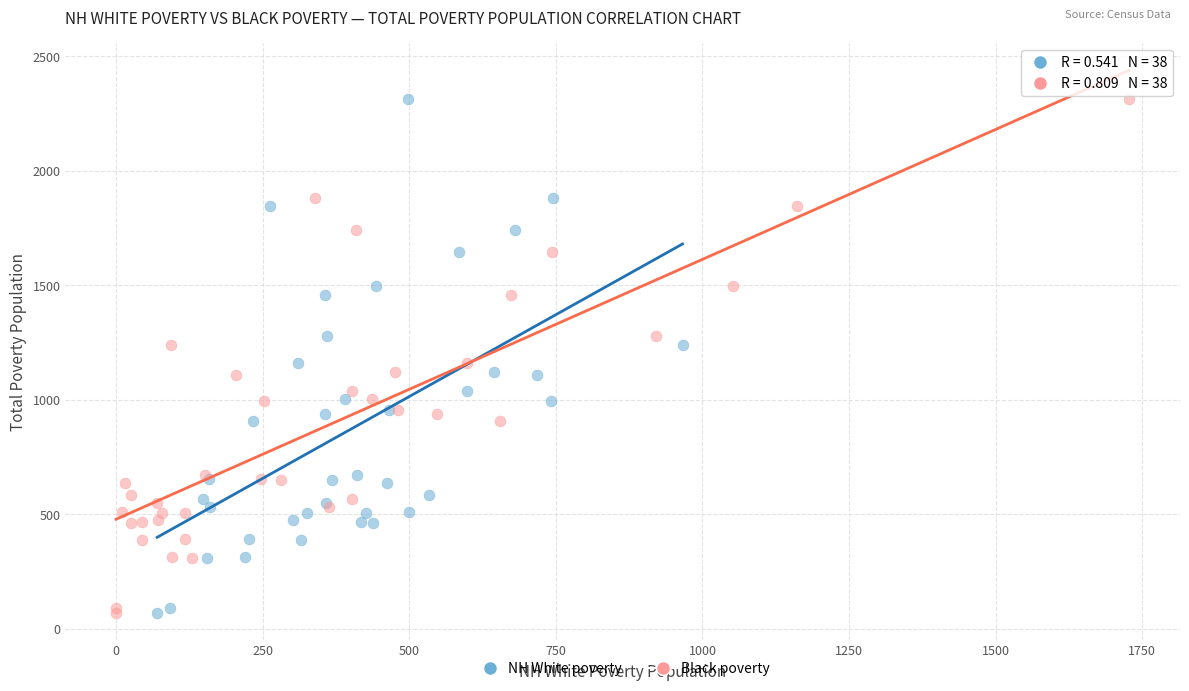

What are all the series names shown in the legend?

NH White poverty, Black poverty